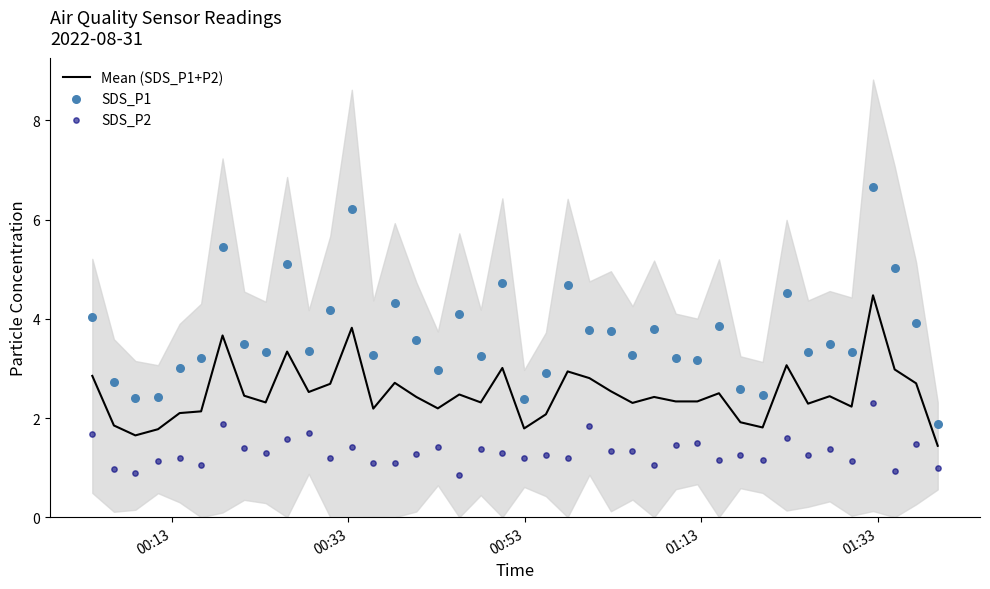

Is the value of Mean (SDS_P1+P2) at 31 greater than the value of SDS_P2 at 19?

Yes